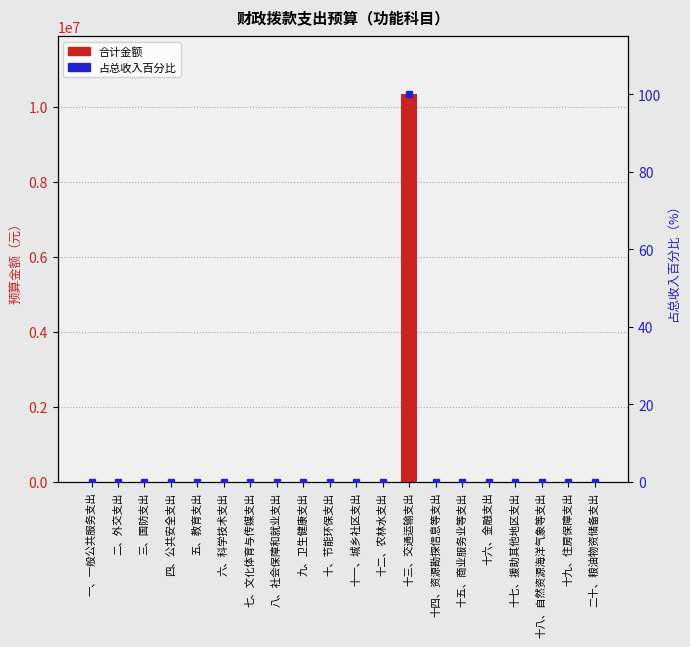

At which label is 占总收入百分比 closest to 50?

一、一般公共服务支出